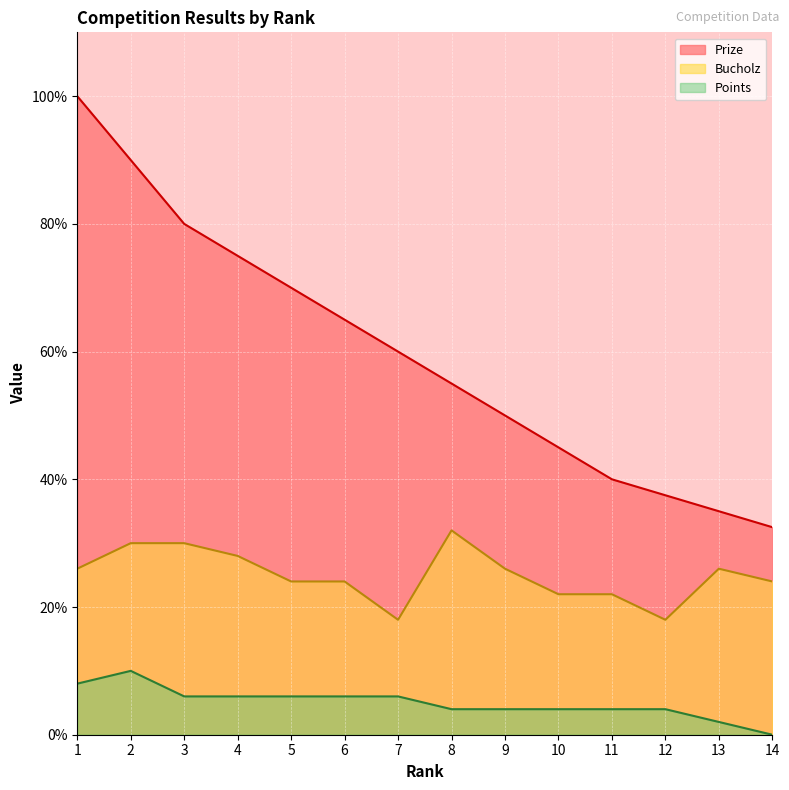

Which series has the largest total across all categories?

Prize